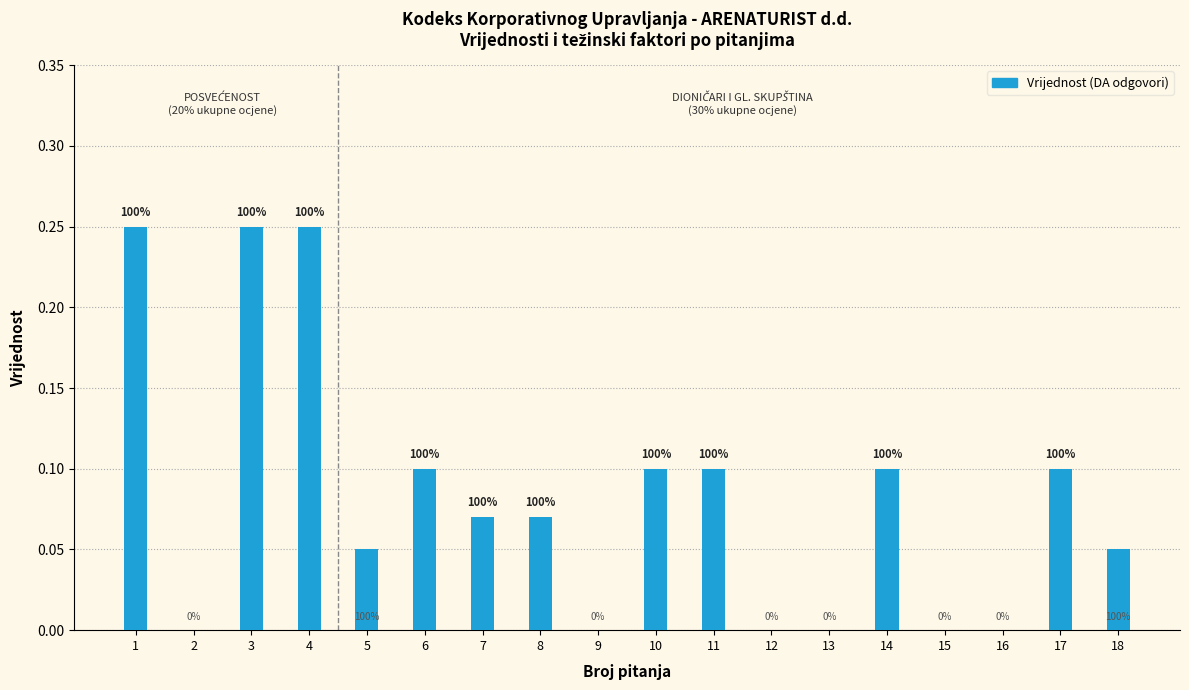

At which label is the value closest to 0?

2